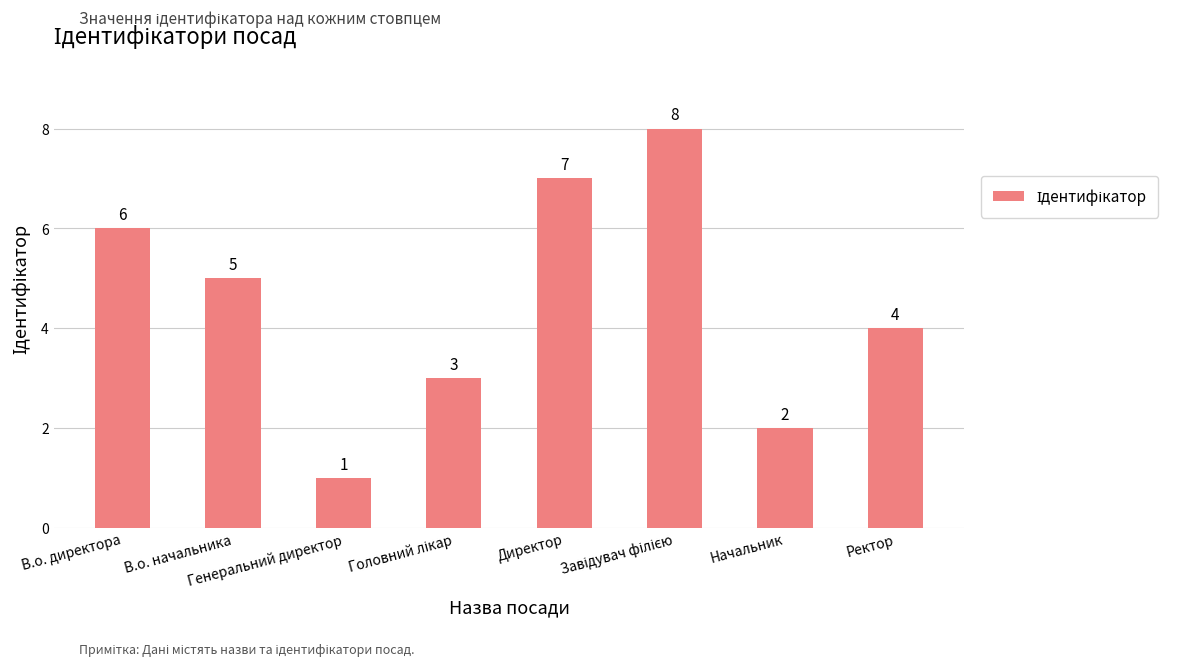

What is the maximum value shown in the chart?

8